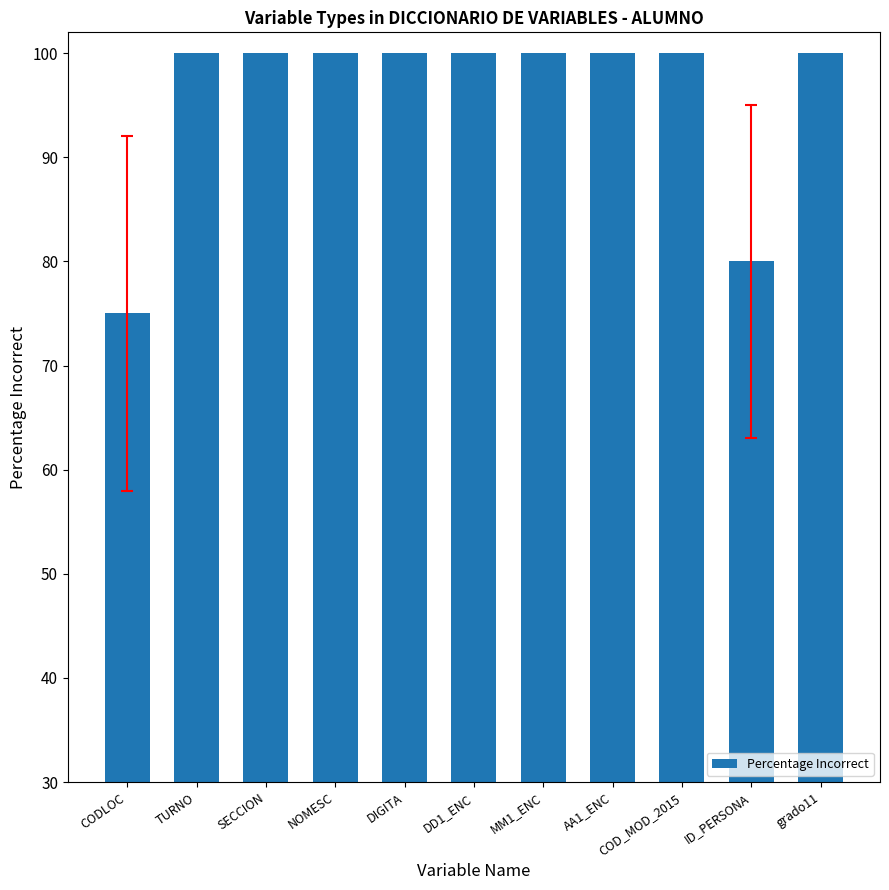

What position from the right is MM1_ENC?

5